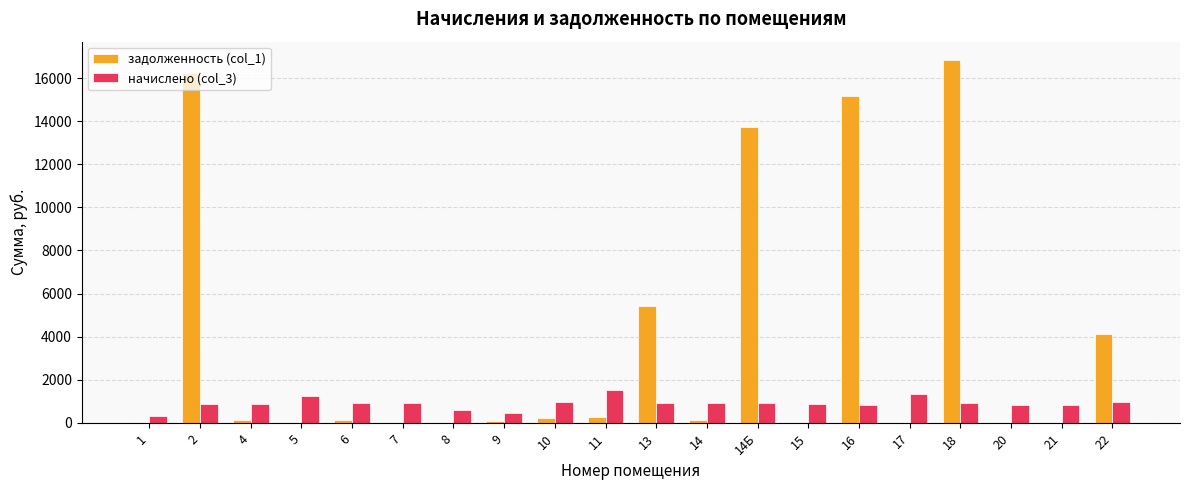

What is the sum of all начислено (col_3) values?

18097.3